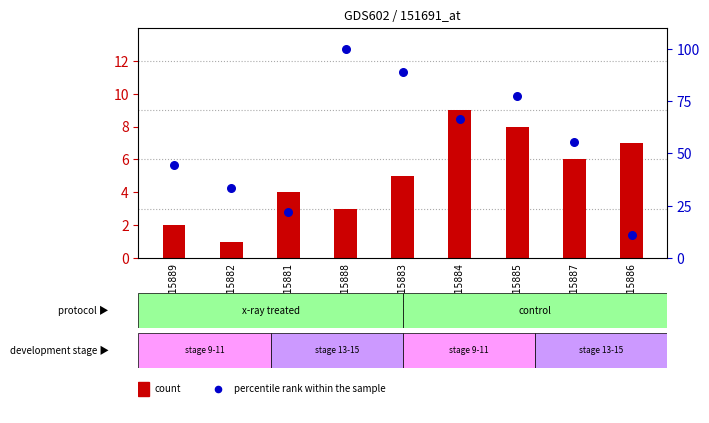

Which series reaches the minimum Y coordinate?

count